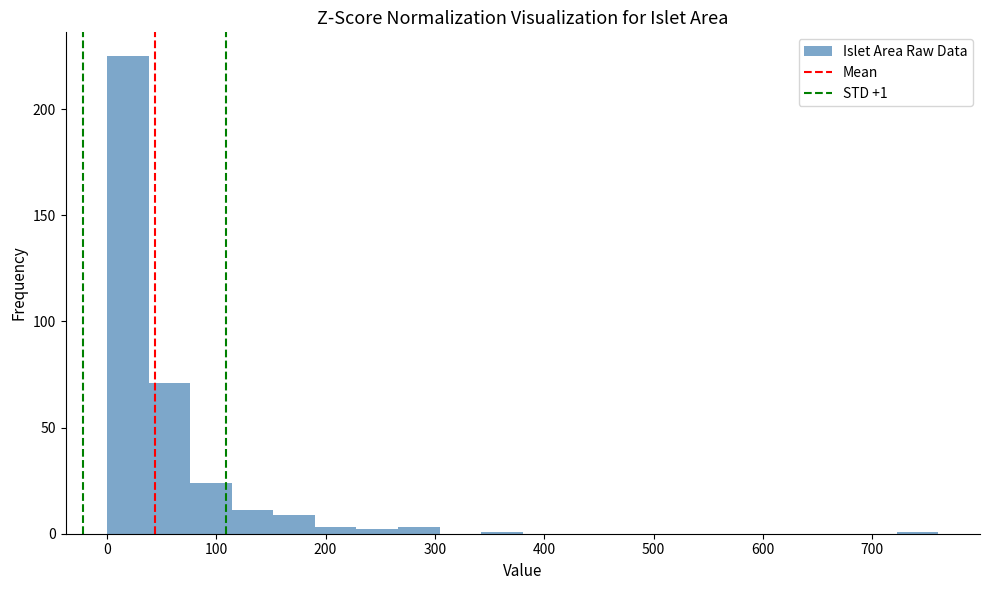

Around what value on the x-axis is the tallest bar? Give the approximate position of its centre, as read against the axis.

20